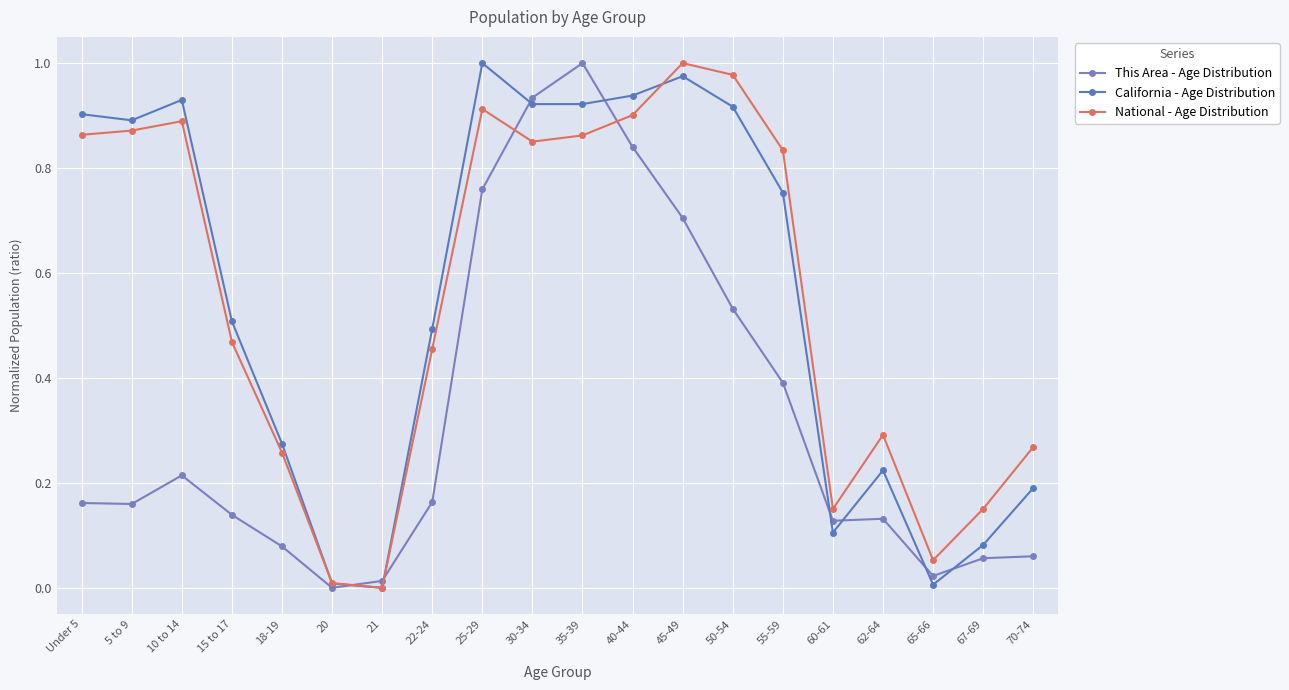

How many lines are shown in the chart?

3